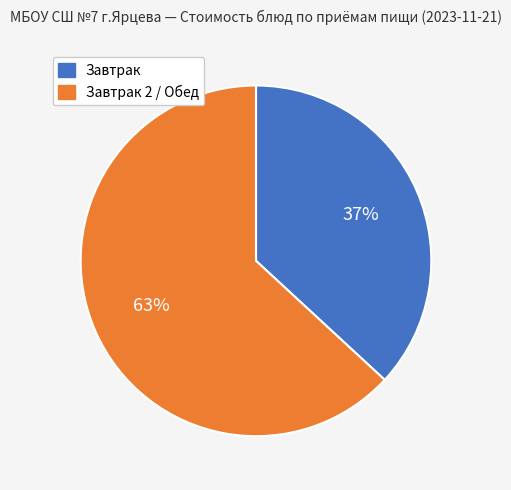

Is there any slice that represents more than half of the pie?

Yes